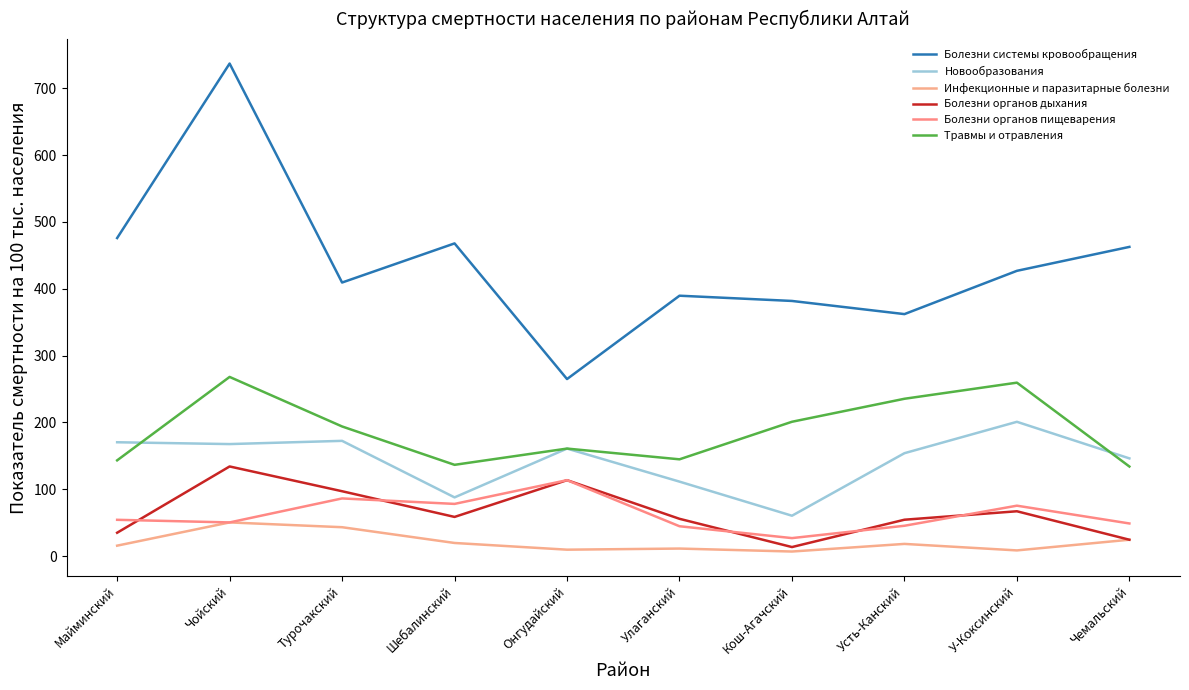

At which label does Болезни системы кровообращения reach its peak?

Чойский